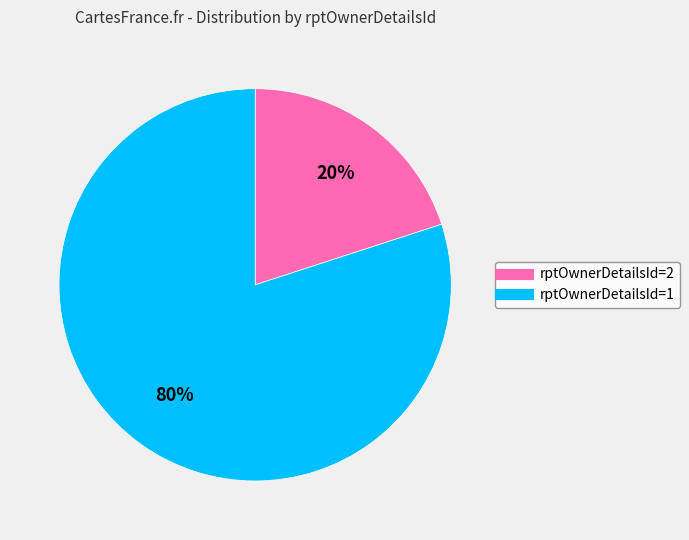

To the nearest percent, what is the difference between the largest and smallest slice percentages?

60%